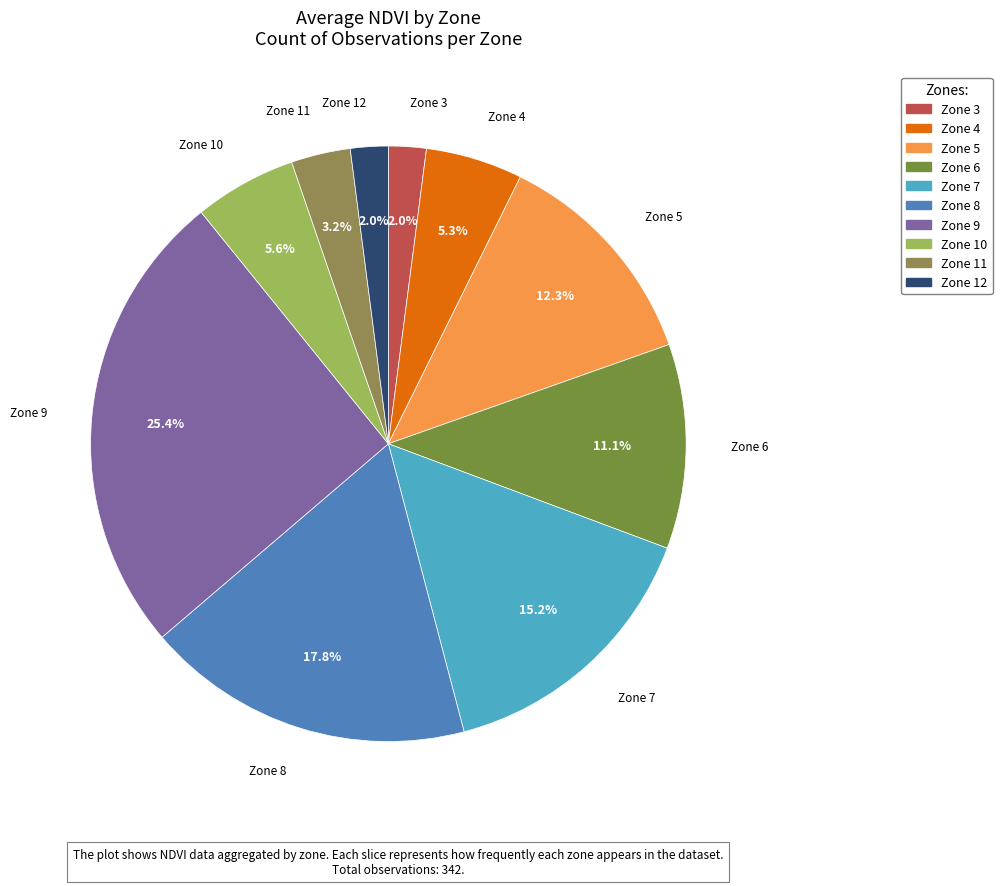

Count the number of slices in the pie.

10